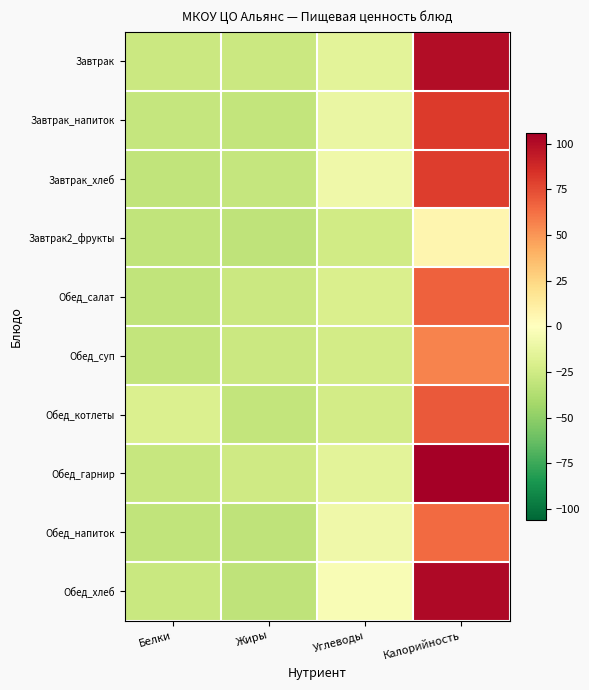

Which has a higher value, Белки or Углеводы?

Углеводы